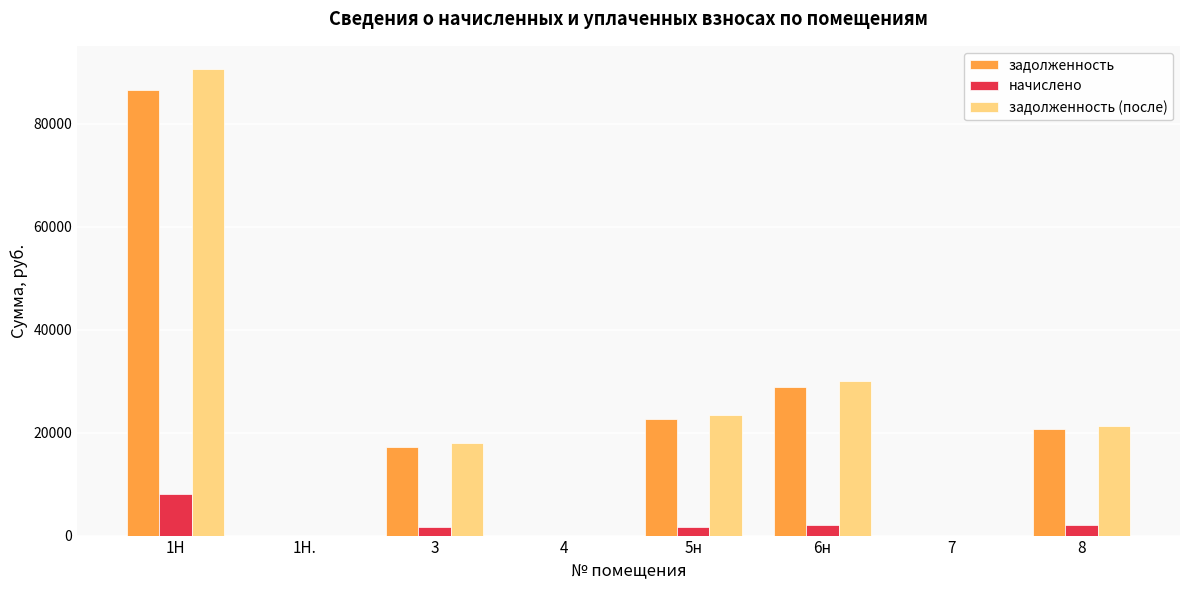

Where does the начислено series first go above 1651?

1Н